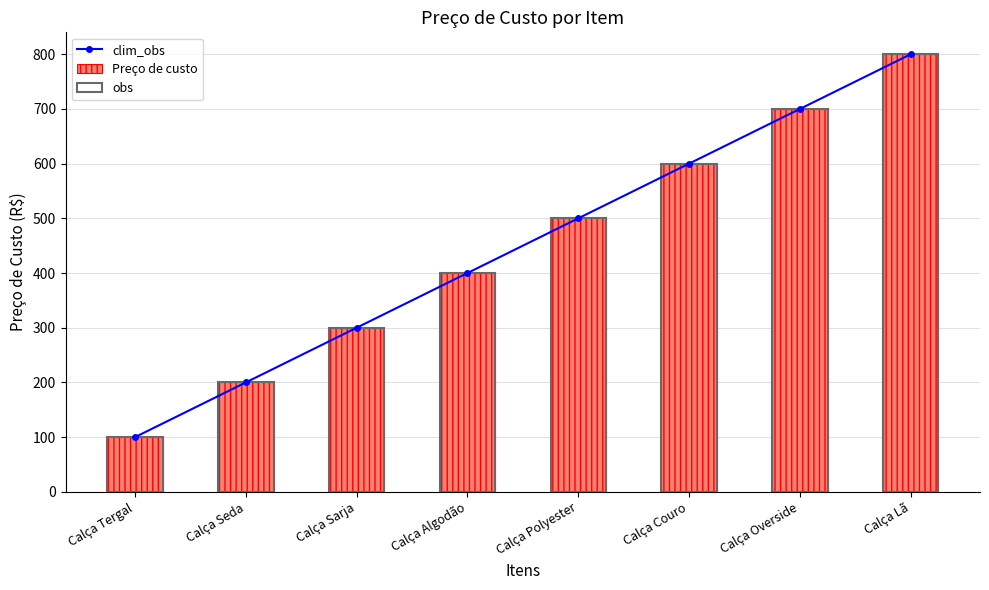

Which has a higher value, Calça Polyester or Calça Seda?

Calça Polyester